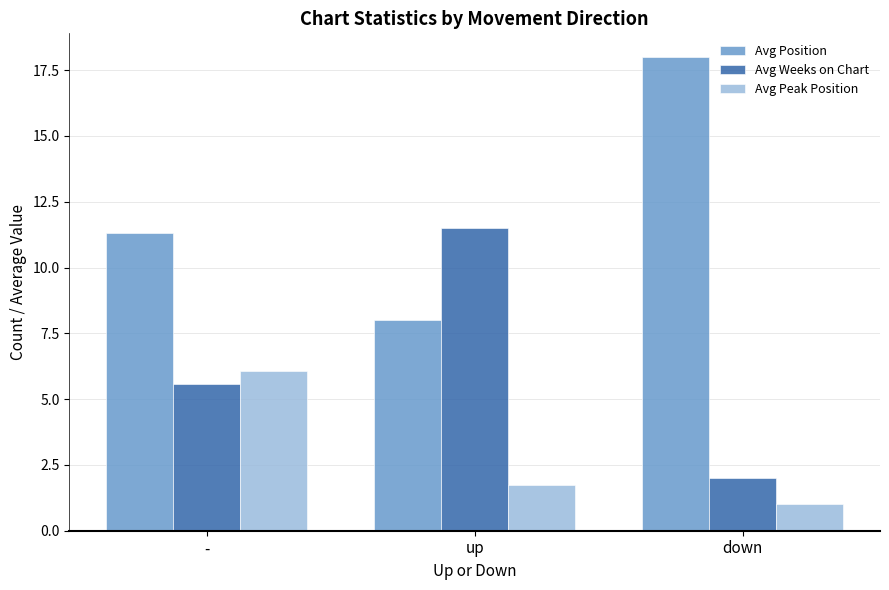

Is it true that Avg Peak Position equals 1.8 at up?

True